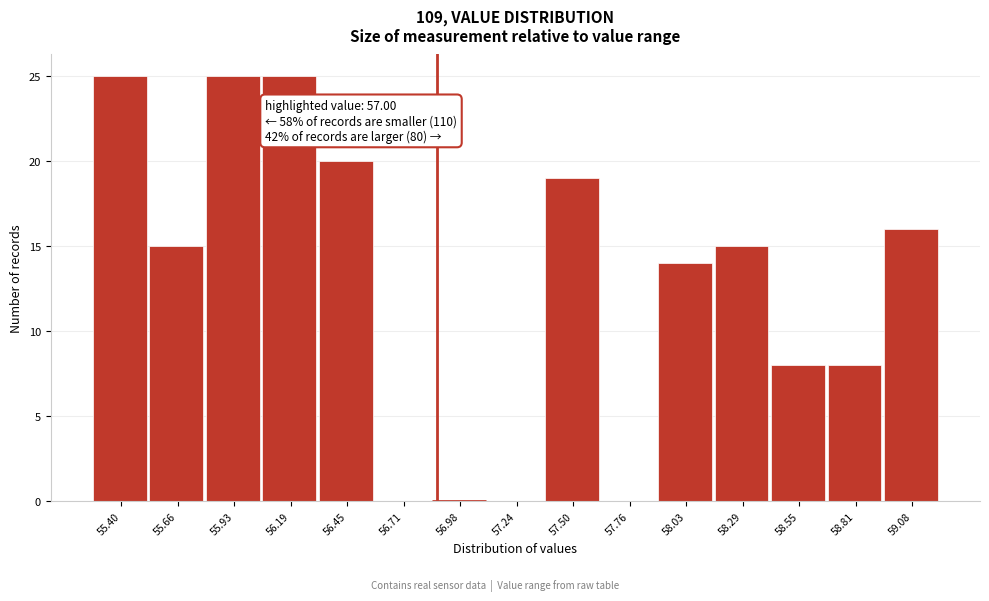

Reading left to right, extract all data points from this chart.

55.40=25	55.66=15	55.93=25	56.19=25	56.45=20	56.71=0	56.98=0	57.24=0	57.50=19	57.76=0	58.03=14	58.29=15	58.55=8	58.81=8	59.08=16